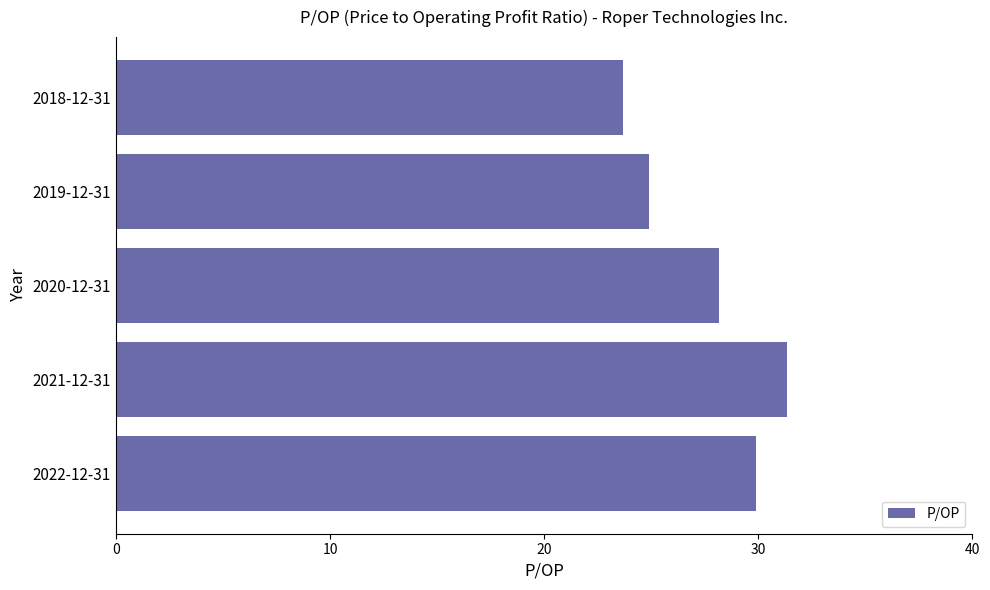

What is the minimum value shown in the chart?

23.7